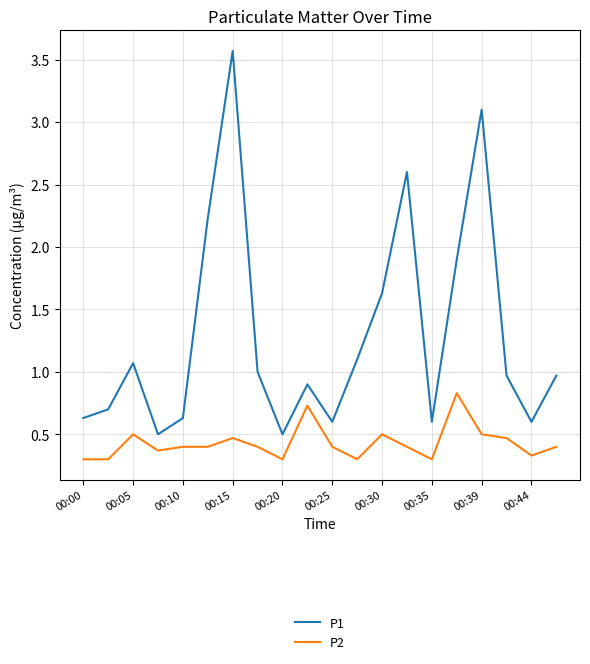

Which series has the largest total across all categories?

P1